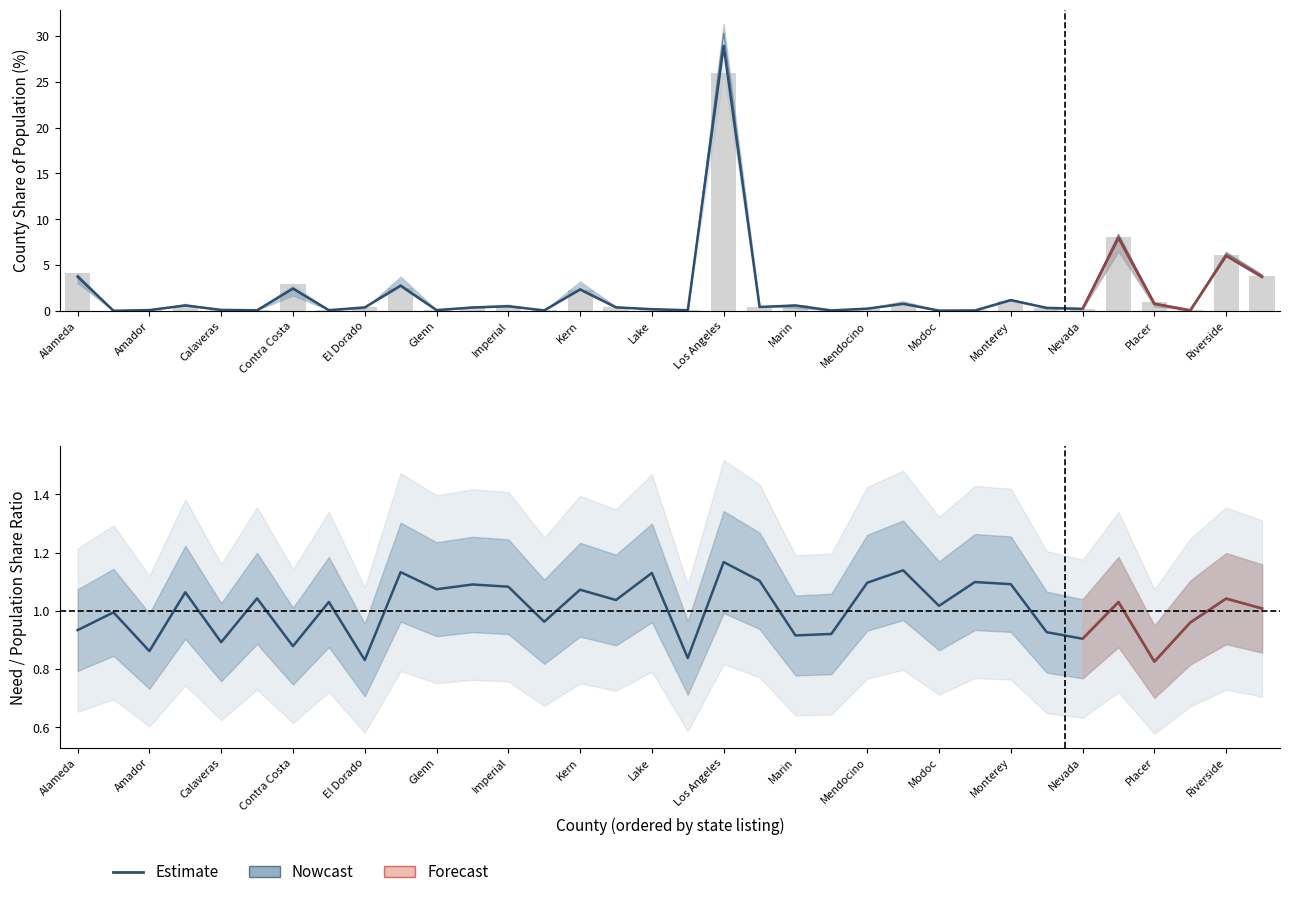

What is the difference between the Pop Most Likely Apply values at Inyo and Kings?

0.3